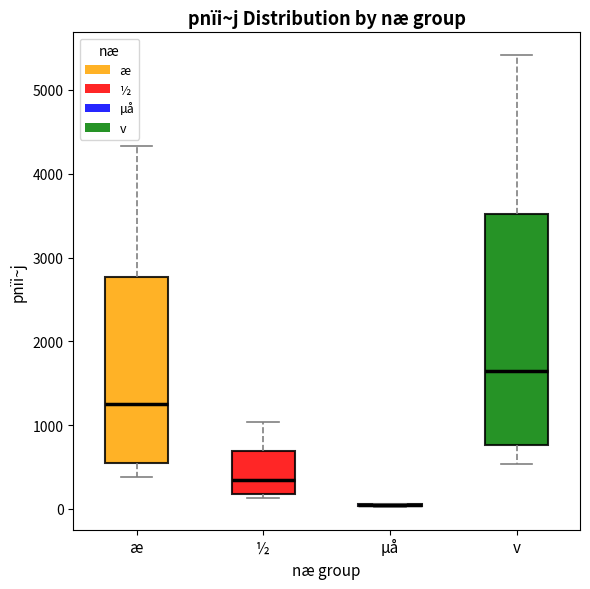

Which box is the tallest, from its lower edge to its upper edge?

v